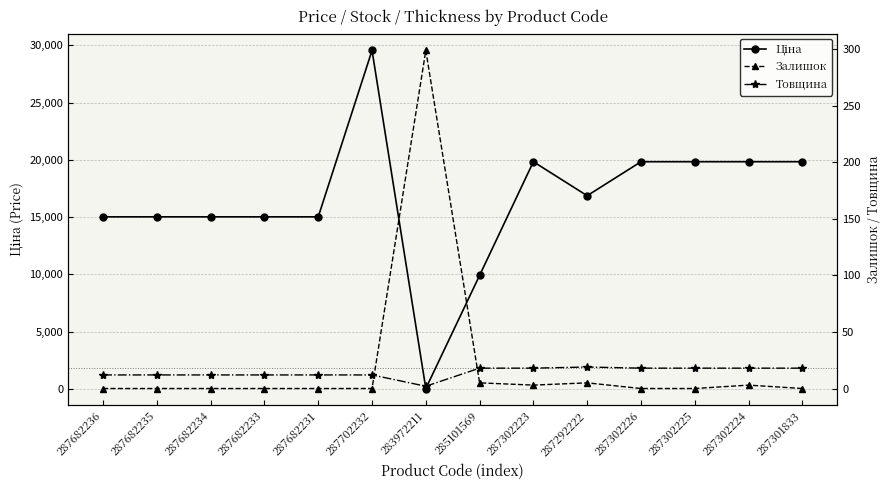

How many data points does each series have?

14